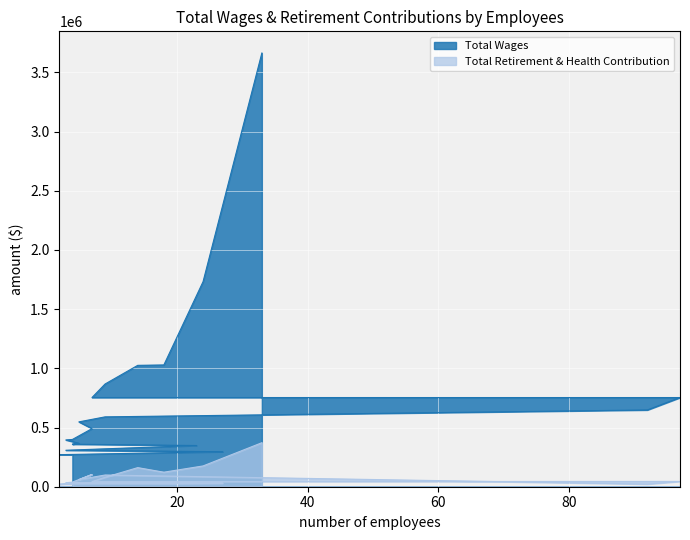

At which category is the sum across all series the highest?

33